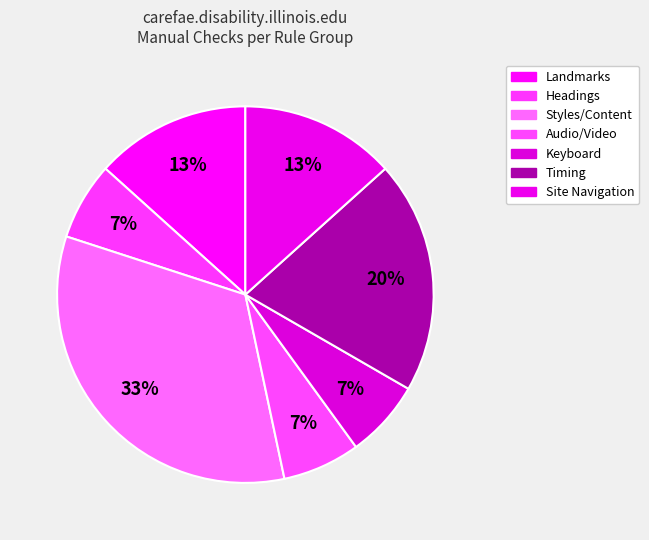

How many slices are in this pie chart?

7